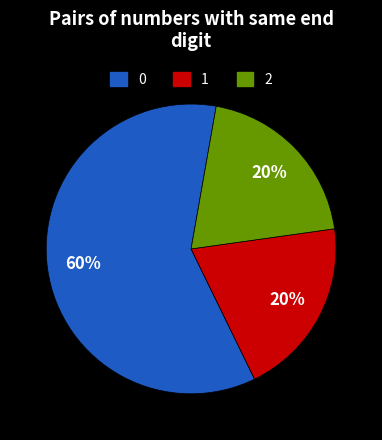

Is there a majority slice in this chart?

Yes